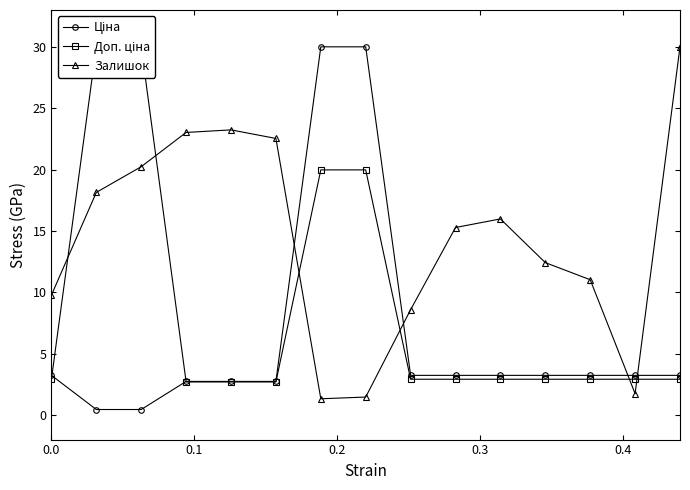

What is the value of the Залишок point at the 7th from the left?

1.3